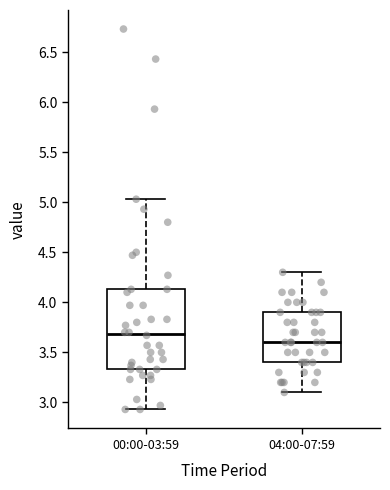

Which box's median line is the lowest?

04:00-07:59